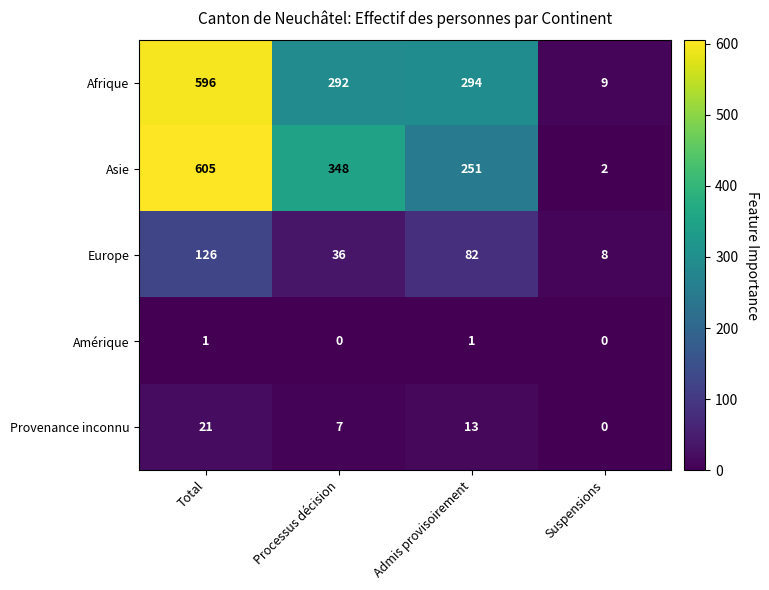

At which label is Afrique closest to 302?

Admis provisoirement